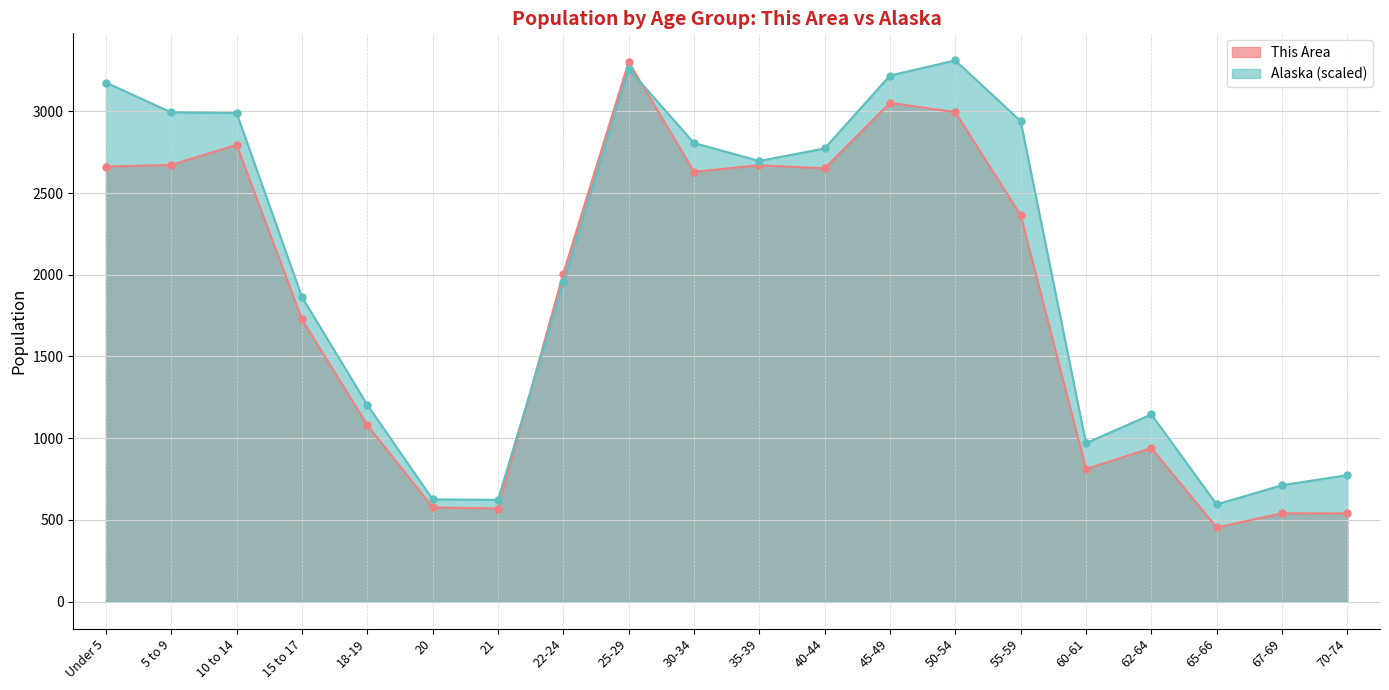

What is the label of the 8th point from the left?

22-24